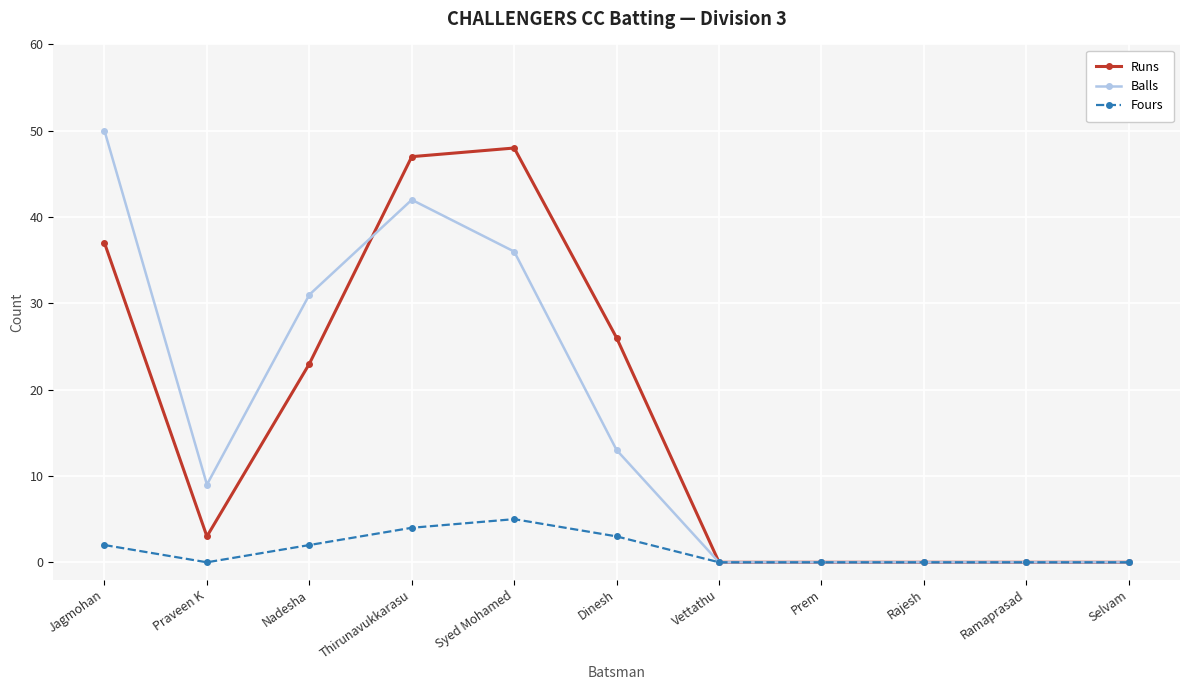

At which category is the sum across all series the highest?

Thirunavukkarasu